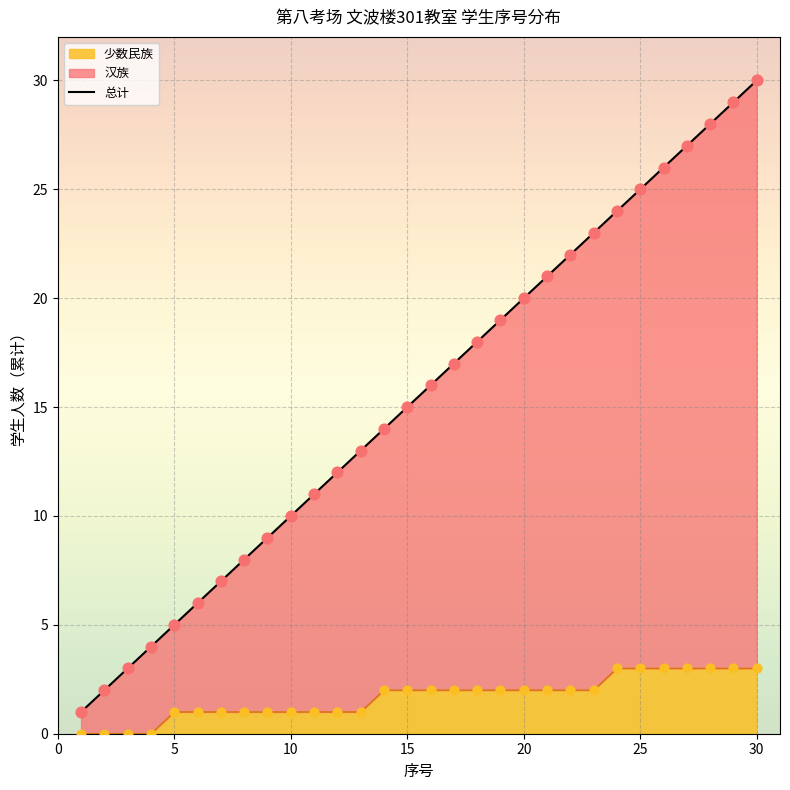

Which has a higher value, 21 or 22?

22